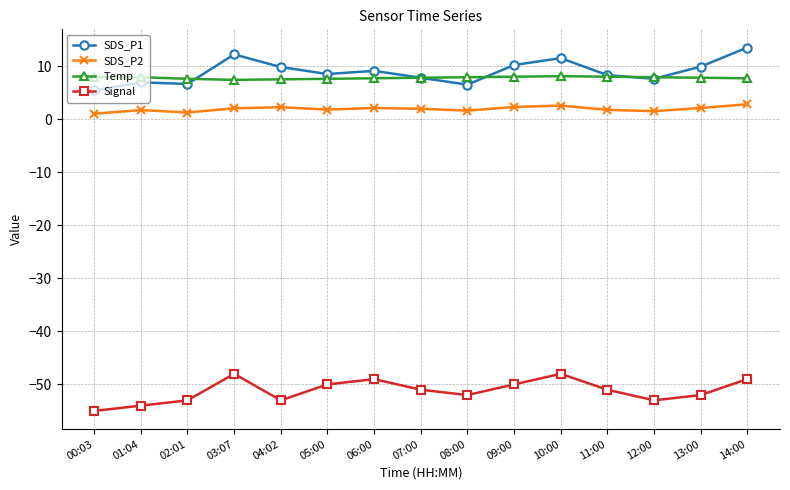

Is the value of Signal at 06:00 greater than the value of Temp at 14:00?

No